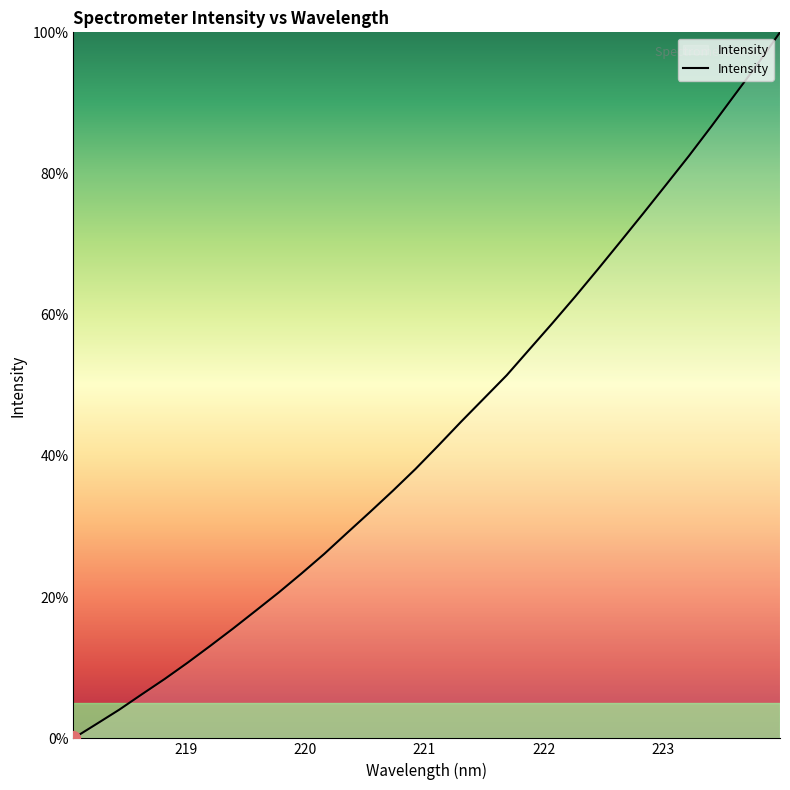

How many distinct data groups are displayed?

1